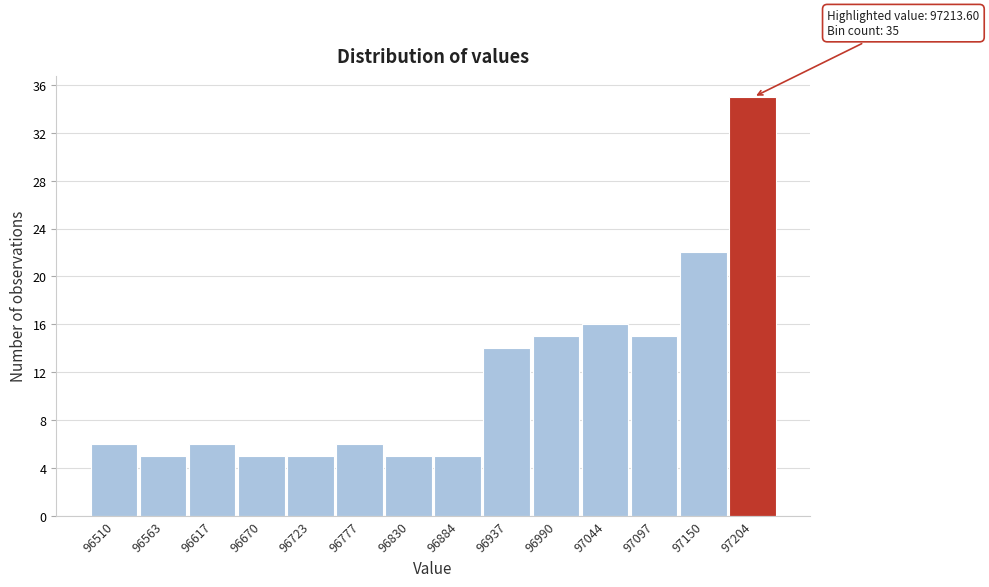

Reading right to left, extract all data points from this chart.

97204=35	97150=22	97097=15	97044=16	96990=15	96937=14	96884=5	96830=5	96777=6	96723=5	96670=5	96617=6	96563=5	96510=6